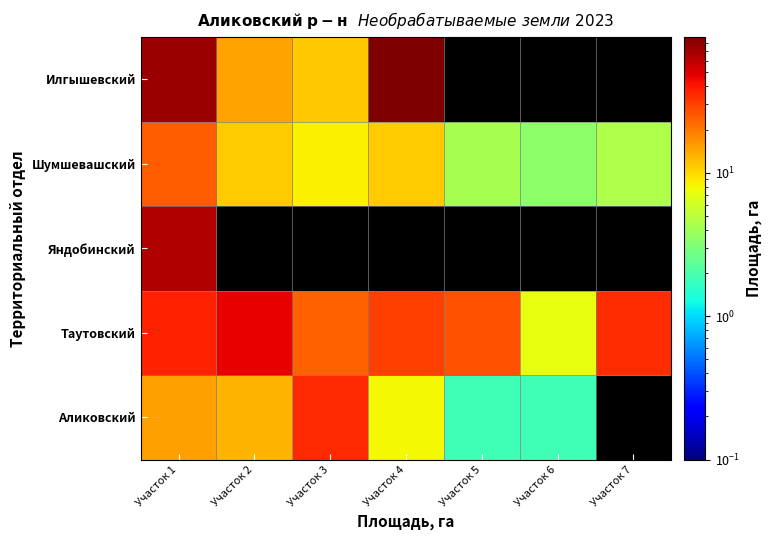

List the series in order of their peak value, highest first.

Илгышевский, Яндобинский, Таутовский, Аликовский, Шумшевашский